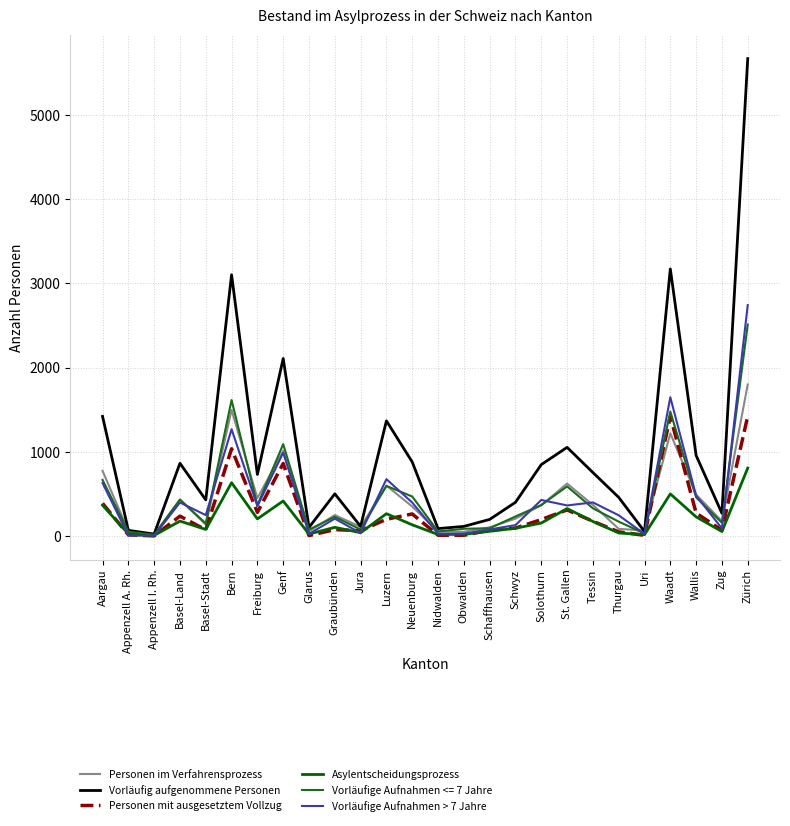

How many lines are shown in the chart?

6